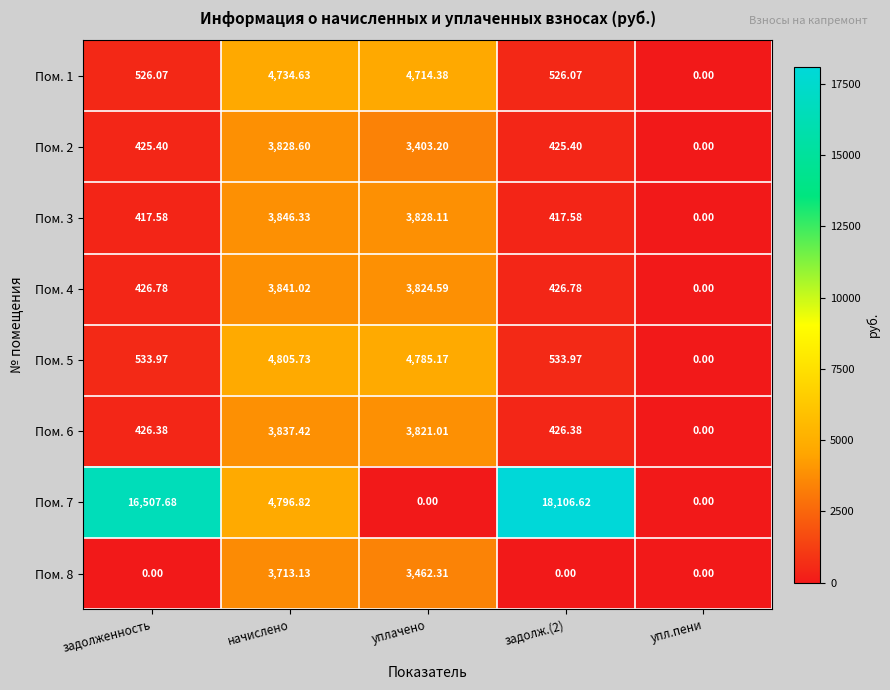

At which label does Пом. 3 first exceed 417?

задолженность